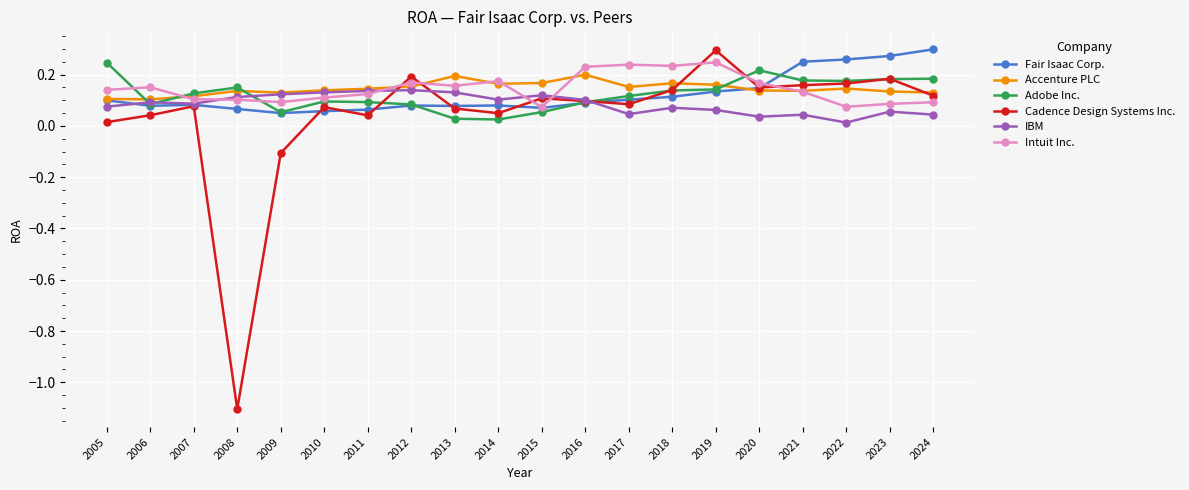

Is it true that IBM equals 0.1 at 2023?

True